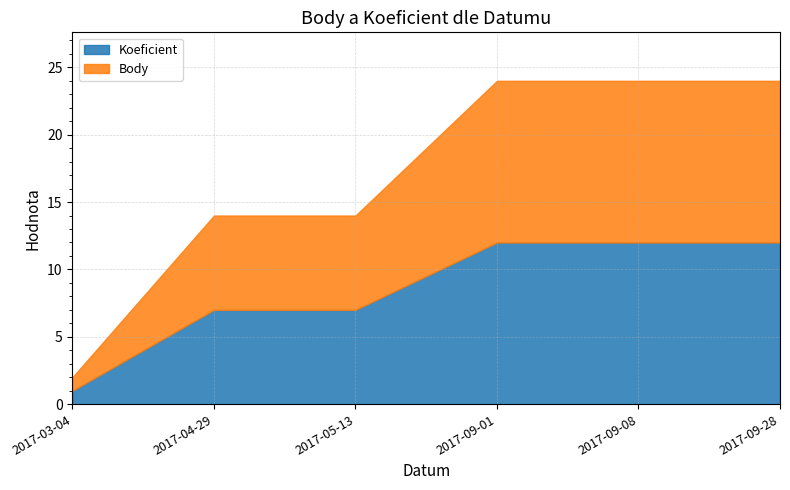

At which category is the sum across all series the highest?

2017-09-01